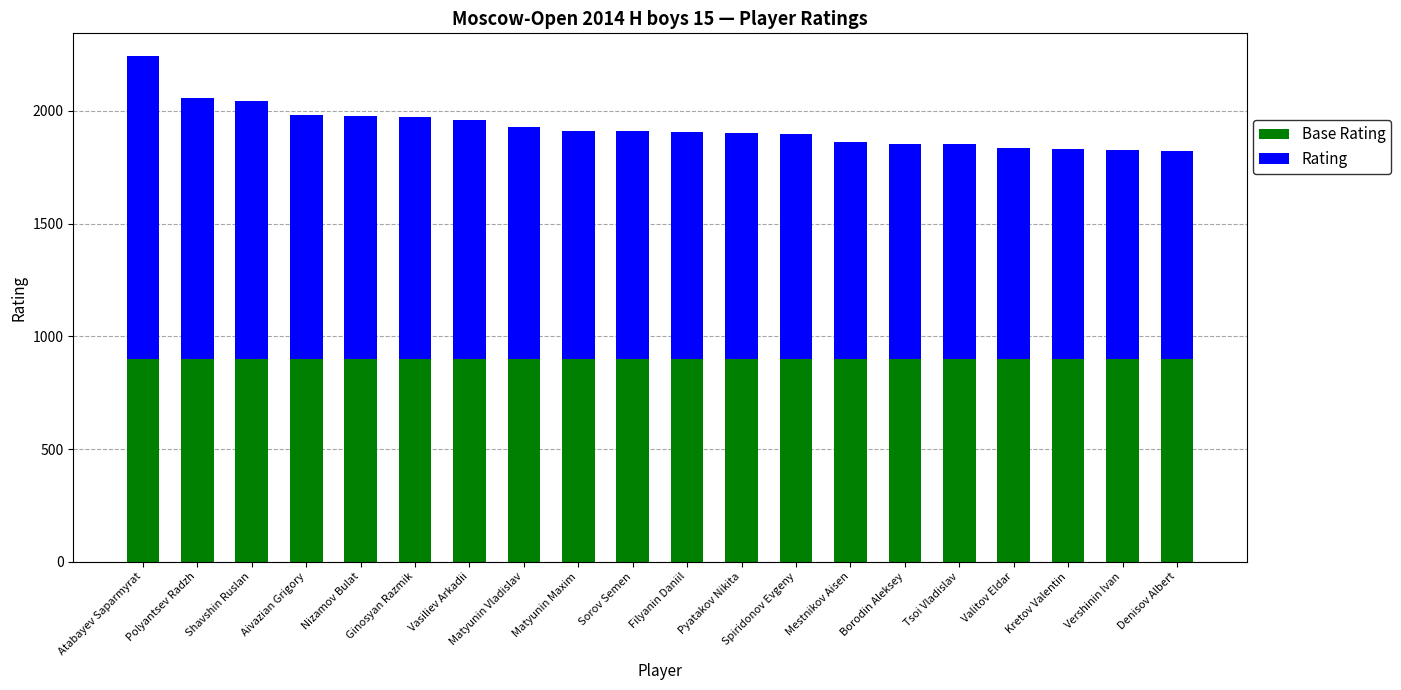

At which category is the sum across all series the highest?

Atabayev Saparmyrat